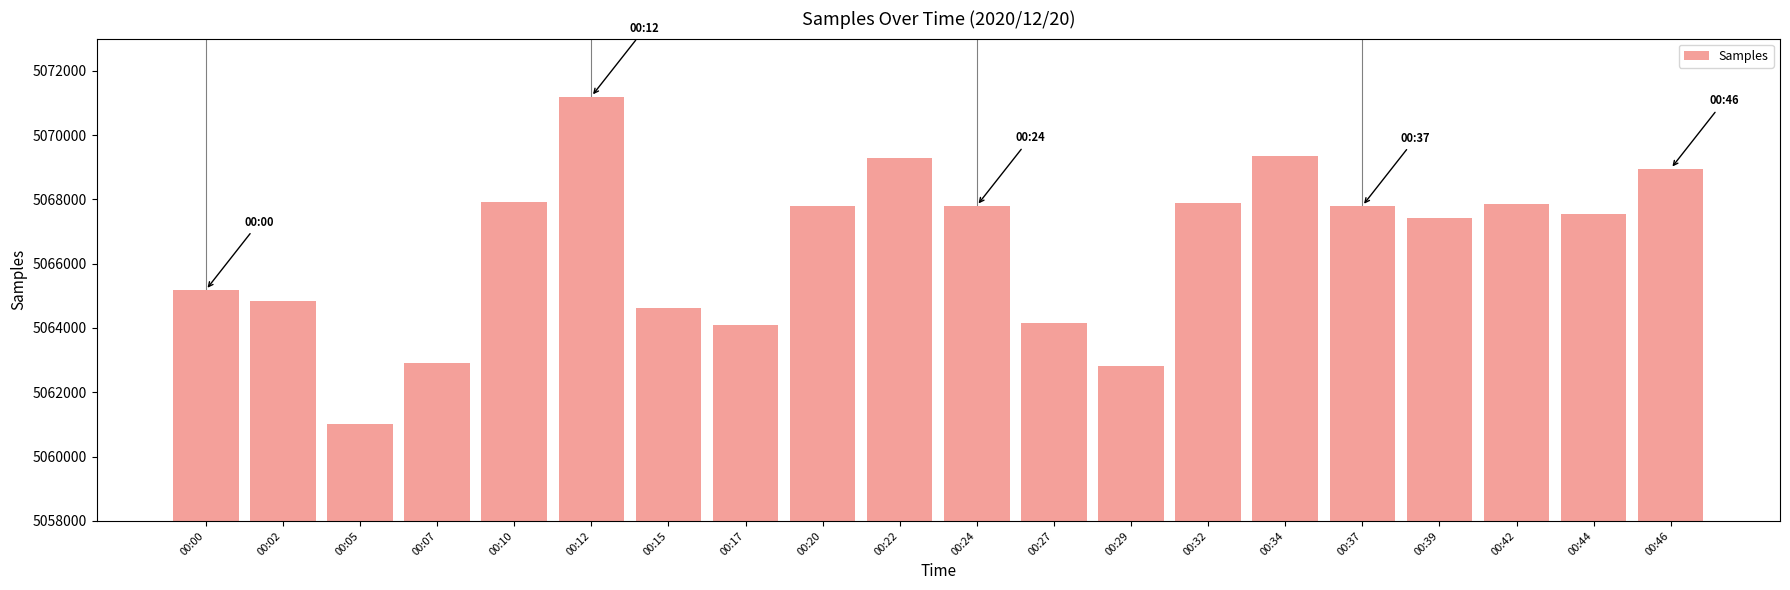

The value at 00:24 is 1443373. True or false?

False